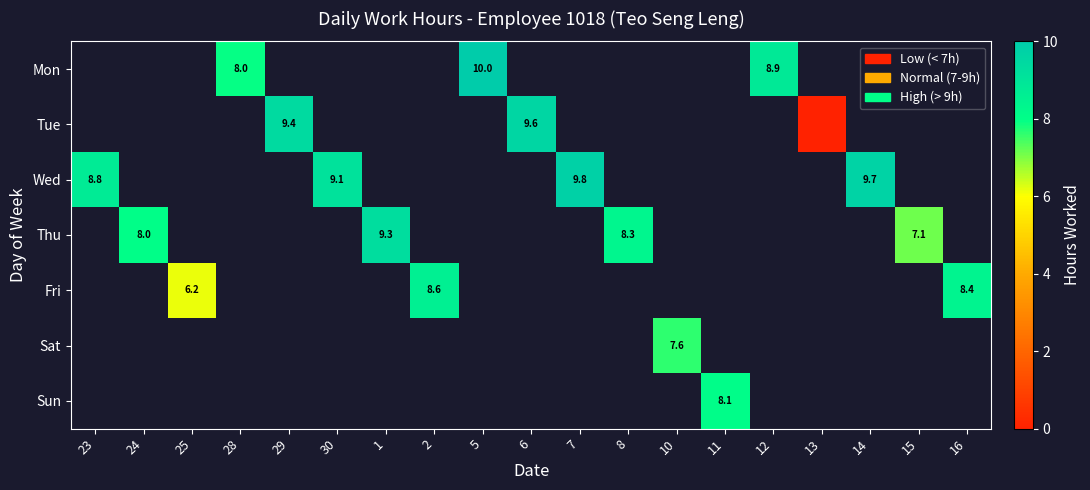

Is the value of Mon at 7 greater than the value of Thu at 13?

No